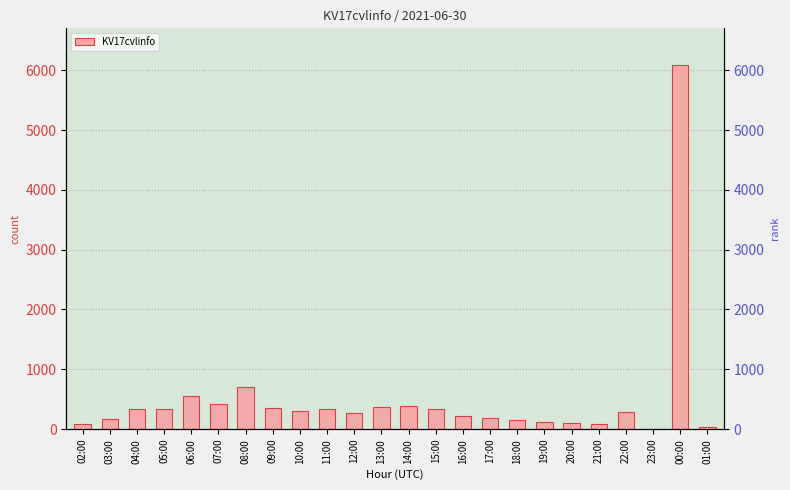

Reading left to right, extract all data points from this chart.

81	174	337	337	547	415	705	349	296	332	266	377	388	337	211	182	159	121	106	78	280	2	6094	26